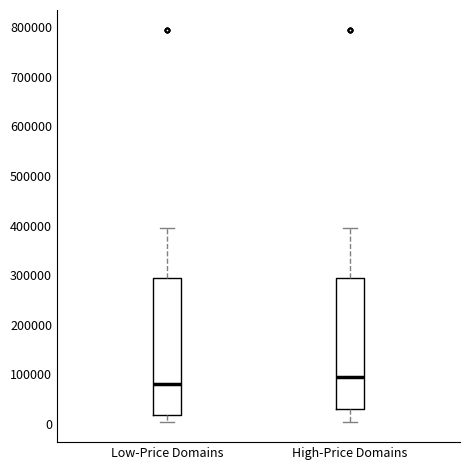

Reading left to right, transcribe this box plot: for each box, give where its median line is, the range the box spans, and where its two whiskers end, as read against the y-axis. The values are not printed on the chart, so give them approximately, as read against the axis.

Low-Price Domains: median 80000, box 20000 to 290000, whiskers 0 to 390000
High-Price Domains: median 90000, box 30000 to 290000, whiskers 0 to 390000